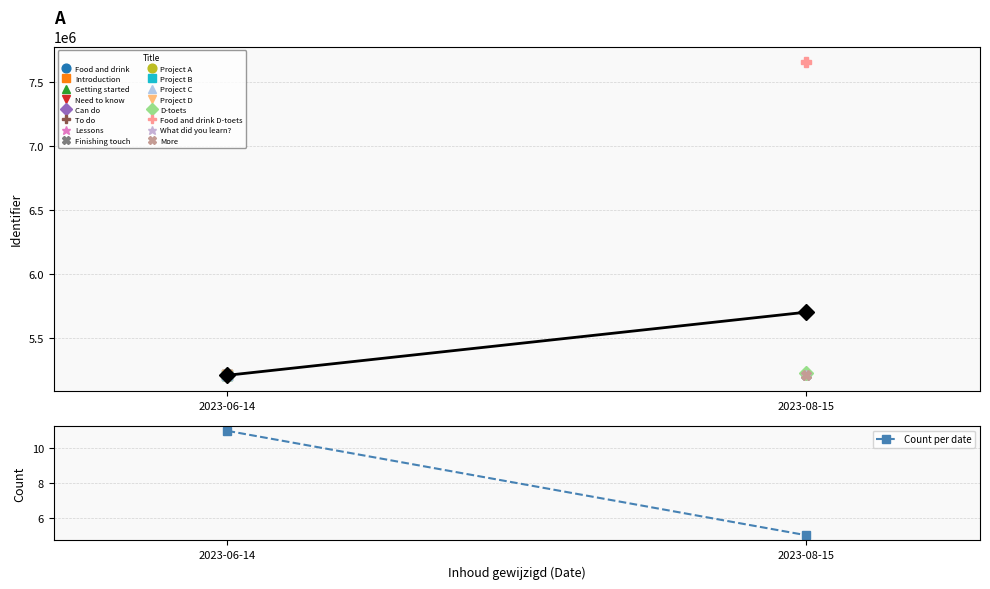

List the labels in order of Mean Identifier value, smallest first.

2023-06-14, 2023-08-15